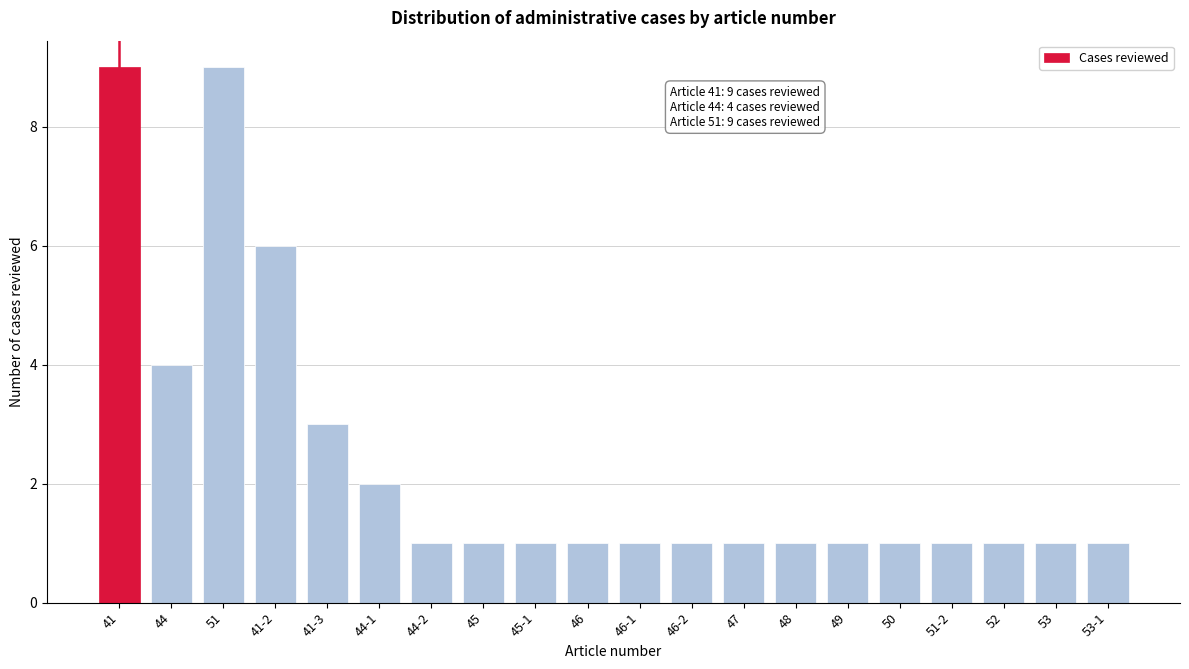

Reading right to left, transcribe all the data shown in this chart.

1	1	1	1	1	1	1	1	1	1	1	1	1	1	2	3	6	9	4	9